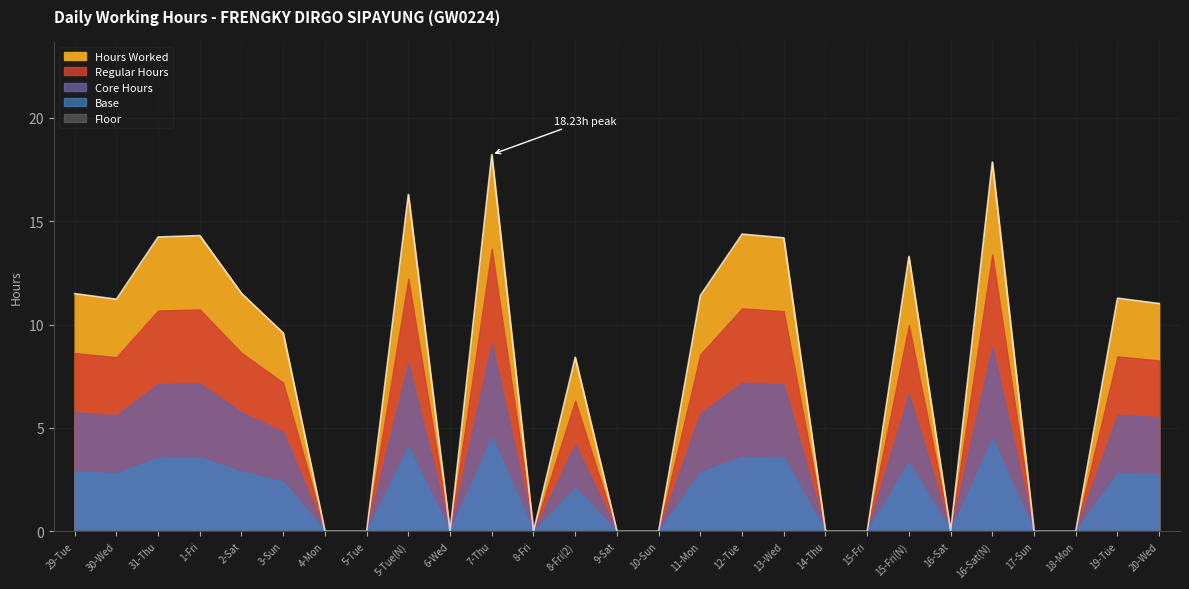

The value at 14-Thu is 0.0. True or false?

True